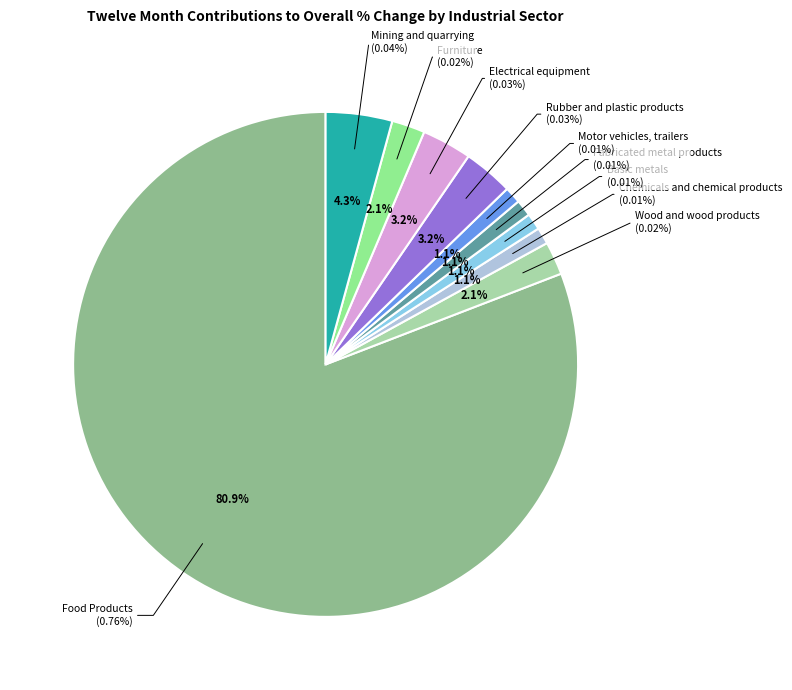

Combined, what portion of the pie is Wood and wood products and Basic metals?

3.2%